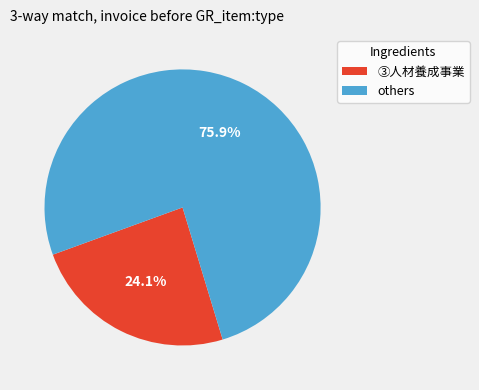

Which slice is the largest?

others